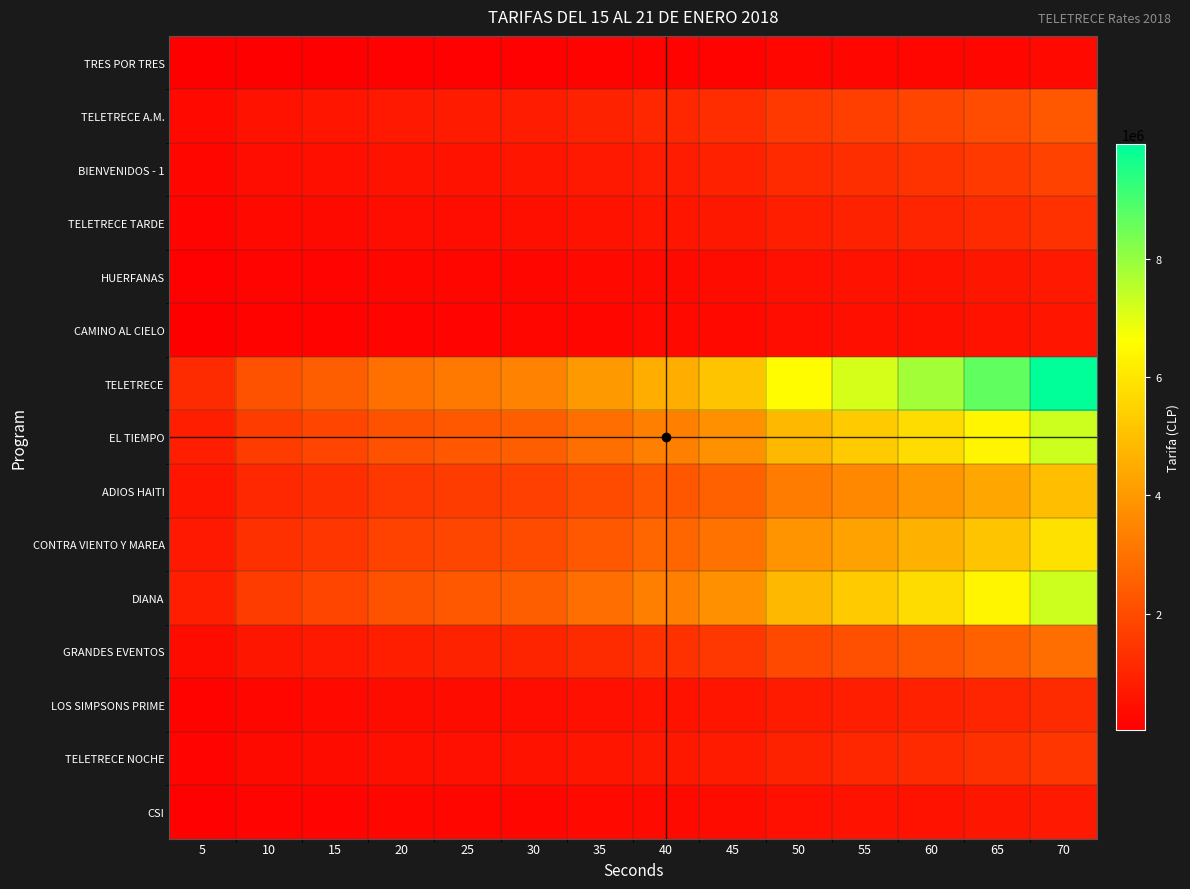

Reading right to left, list all the values displayed in this chart.

TRES POR TRES: 70=292000	65=255000	60=230000	55=211000	50=192000	45=150000	40=134000	35=117000	30=100000	25=93000	20=87000	15=73000	10=64000	5=35000
TELETRECE A.M.: 70=2336000	65=2040000	60=1840000	55=1688000	50=1536000	45=1200000	40=1072000	35=936000	30=800000	25=744000	20=696000	15=584000	10=512000	5=280000
BIENVENIDOS - 1: 70=1752000	65=1530000	60=1380000	55=1266000	50=1152000	45=900000	40=804000	35=702000	30=600000	25=558000	20=522000	15=438000	10=384000	5=210000
TELETRECE TARDE: 70=1314000	65=1148000	60=1035000	55=950000	50=864000	45=675000	40=603000	35=527000	30=450000	25=419000	20=392000	15=329000	10=288000	5=158000
HUERFANAS: 70=730000	65=638000	60=575000	55=528000	50=480000	45=375000	40=335000	35=293000	30=250000	25=233000	20=218000	15=183000	10=160000	5=88000
CAMINO AL CIELO: 70=584000	65=510000	60=460000	55=422000	50=384000	45=300000	40=268000	35=234000	30=200000	25=186000	20=174000	15=146000	10=128000	5=70000
TELETRECE: 70=9928000	65=8670000	60=7820000	55=7174000	50=6528000	45=5100000	40=4556000	35=3978000	30=3400000	25=3162000	20=2958000	15=2482000	10=2176000	5=1190000
EL TIEMPO: 70=7300000	65=6375000	60=5750000	55=5275000	50=4800000	45=3750000	40=3350000	35=2925000	30=2500000	25=2325000	20=2175000	15=1825000	10=1600000	5=875000
ADIOS HAITI: 70=4964000	65=4335000	60=3910000	55=3587000	50=3264000	45=2550000	40=2278000	35=1989000	30=1700000	25=1581000	20=1479000	15=1241000	10=1088000	5=595000
CONTRA VIENTO Y MAREA: 70=5840000	65=5100000	60=4600000	55=4220000	50=3840000	45=3000000	40=2680000	35=2340000	30=2000000	25=1860000	20=1740000	15=1460000	10=1280000	5=700000
DIANA: 70=7300000	65=6375000	60=5750000	55=5275000	50=4800000	45=3750000	40=3350000	35=2925000	30=2500000	25=2325000	20=2175000	15=1825000	10=1600000	5=875000
GRANDES EVENTOS: 70=2920000	65=2550000	60=2300000	55=2110000	50=1920000	45=1500000	40=1340000	35=1170000	30=1000000	25=930000	20=870000	15=730000	10=640000	5=350000
LOS SIMPSONS PRIME: 70=1168000	65=1020000	60=920000	55=844000	50=768000	45=600000	40=536000	35=468000	30=400000	25=372000	20=348000	15=292000	10=256000	5=140000
TELETRECE NOCHE: 70=1460000	65=1275000	60=1150000	55=1055000	50=960000	45=750000	40=670000	35=585000	30=500000	25=465000	20=435000	15=365000	10=320000	5=175000
CSI: 70=730000	65=638000	60=575000	55=528000	50=480000	45=375000	40=335000	35=293000	30=250000	25=233000	20=218000	15=183000	10=160000	5=88000